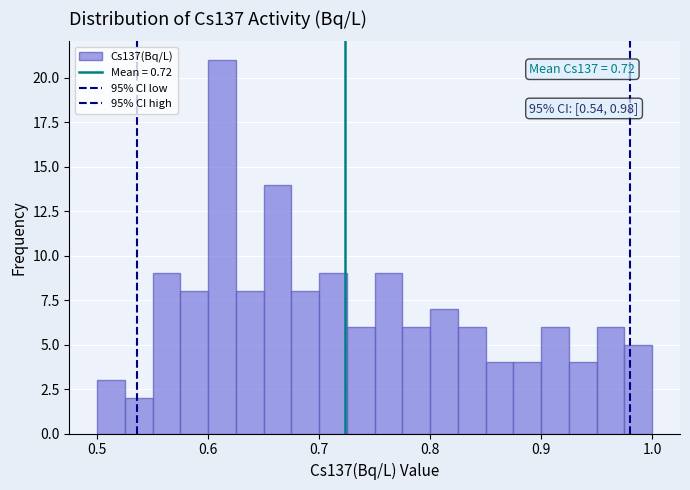

Read against the x-axis, roughly where is the centre of the tallest bar?

0.61